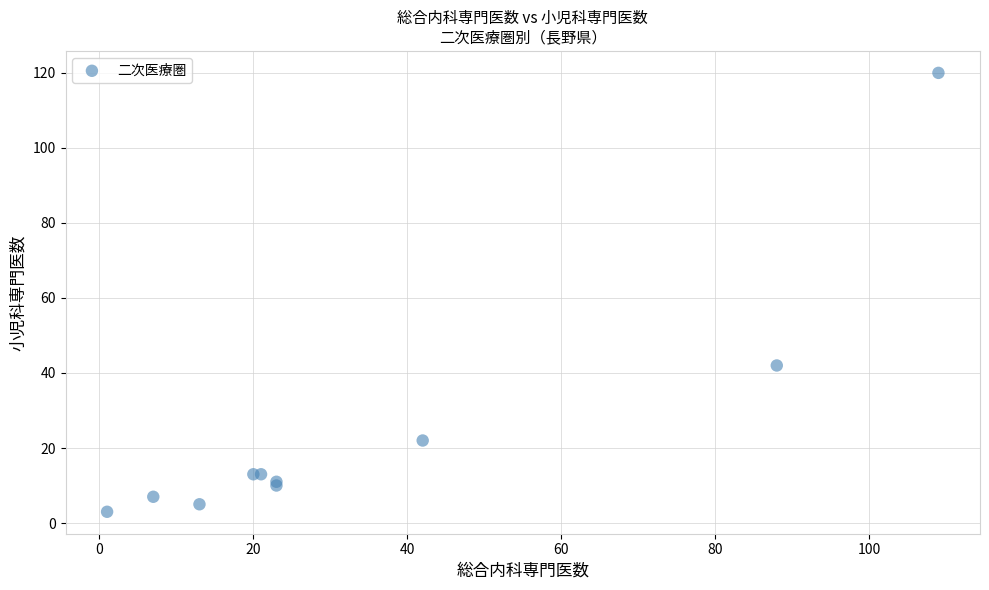

What Y value in the scatter plot is closest to 61?

42